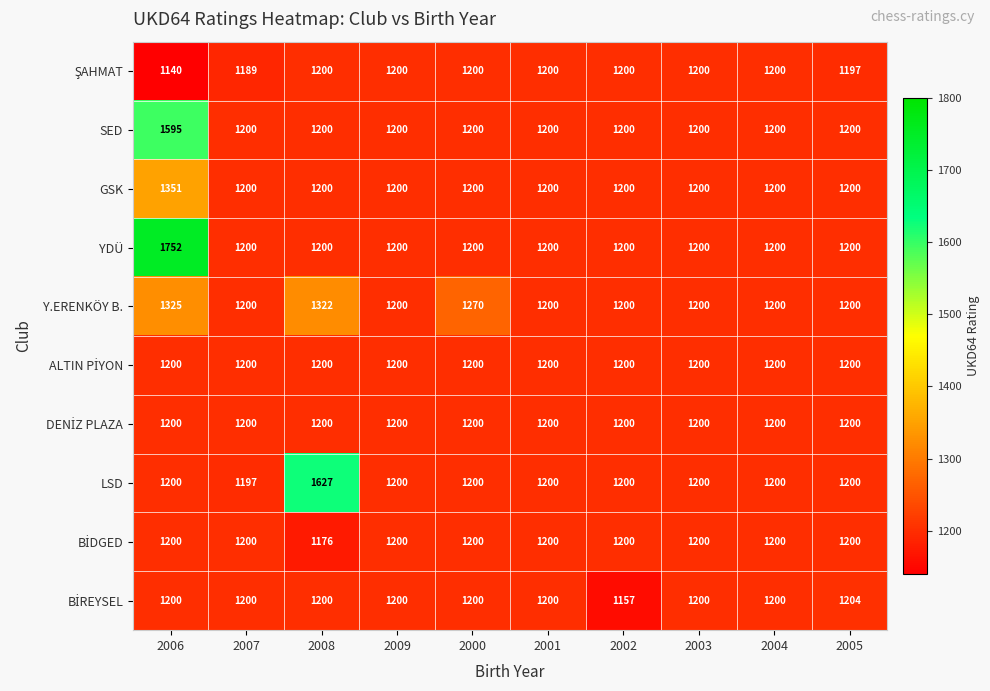

What is the smallest value displayed?

1140